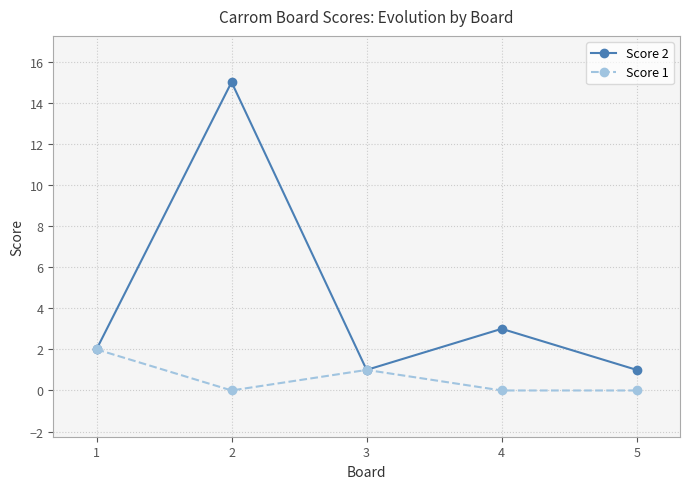

Rank the series by their average value, from highest to lowest.

Score 2, Score 1